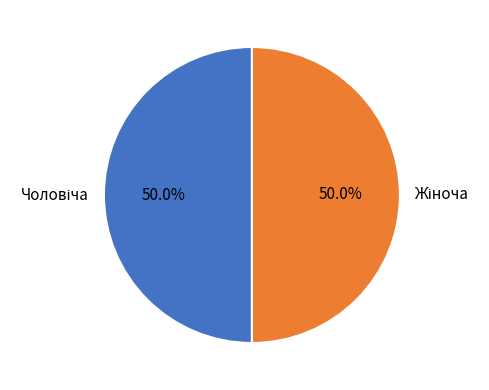

Which slice is the smallest?

Чоловіча